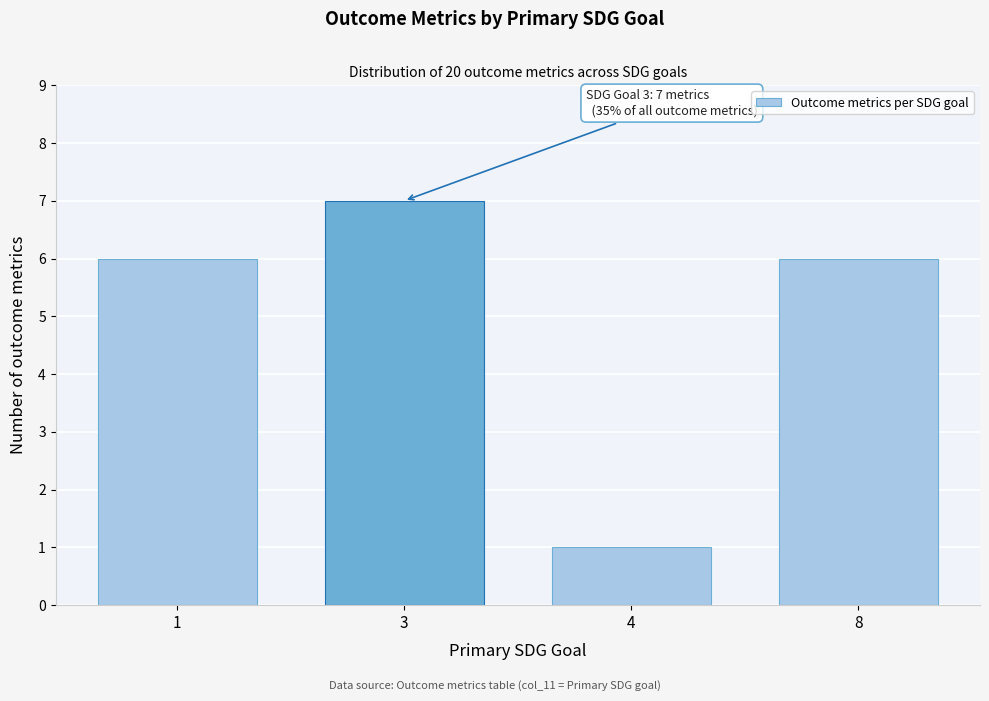

Reading left to right, extract all data points from this chart.

6	7	1	6